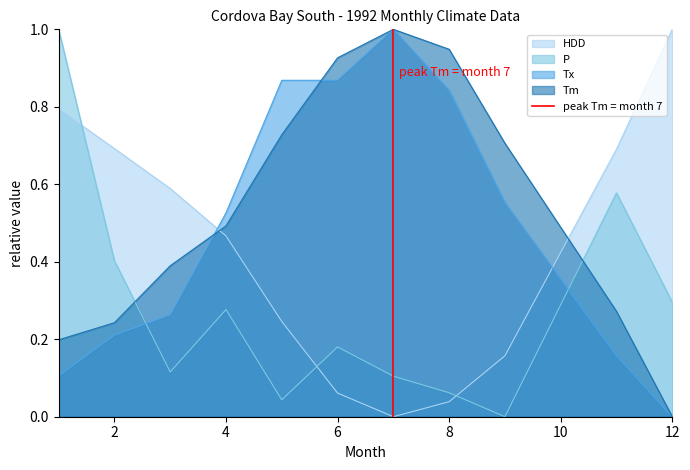

Is it true that Tx equals -0.5 at 12?

False